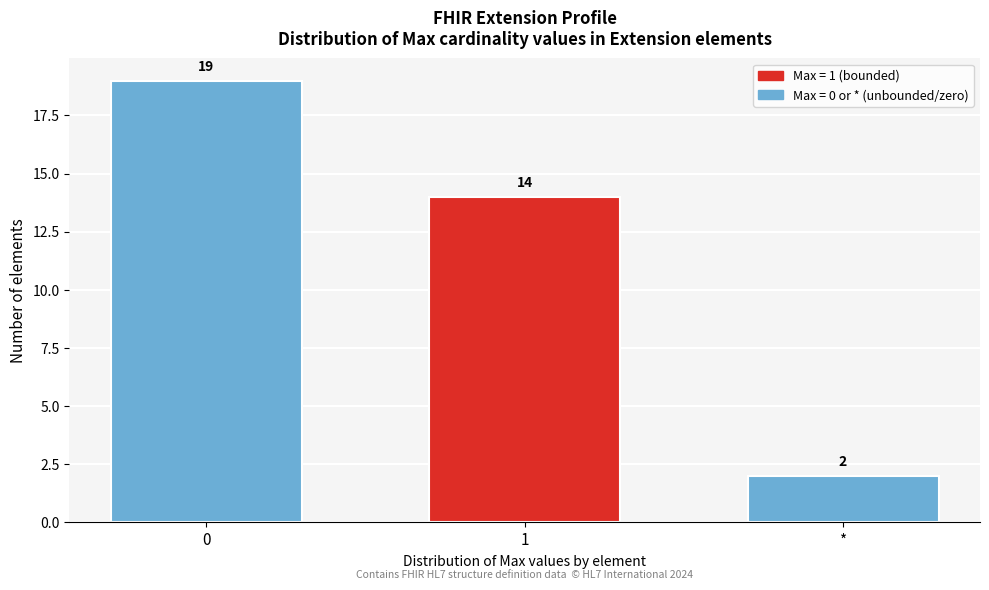

Reading right to left, extract all data points from this chart.

2	14	19